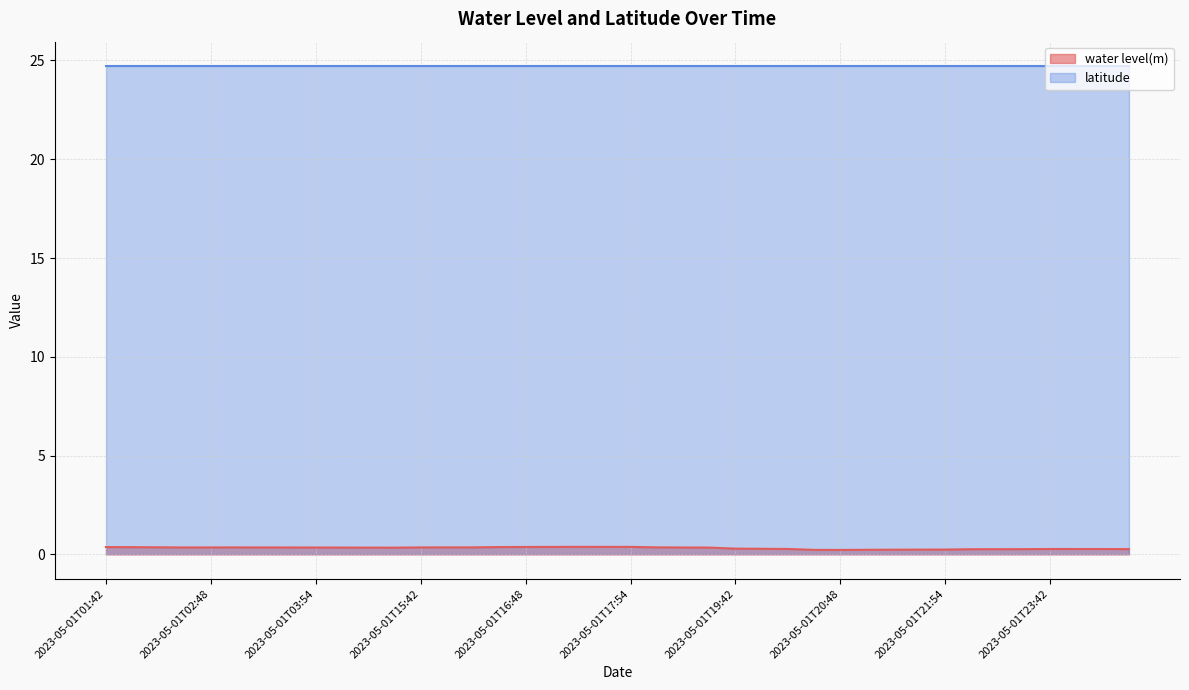

Where is the data nearest to the value 0?

2023-05-01T20:48